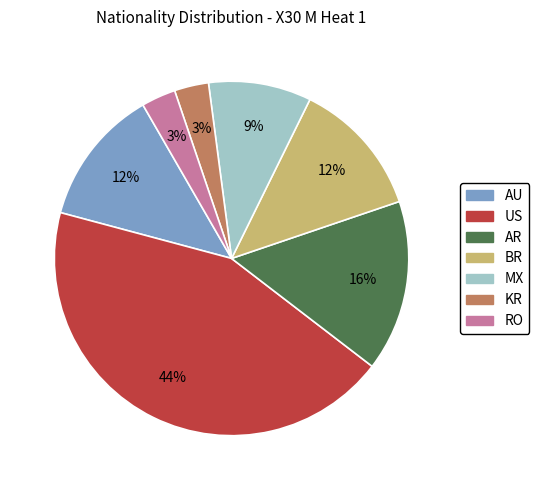

How many segments does this pie chart have?

7